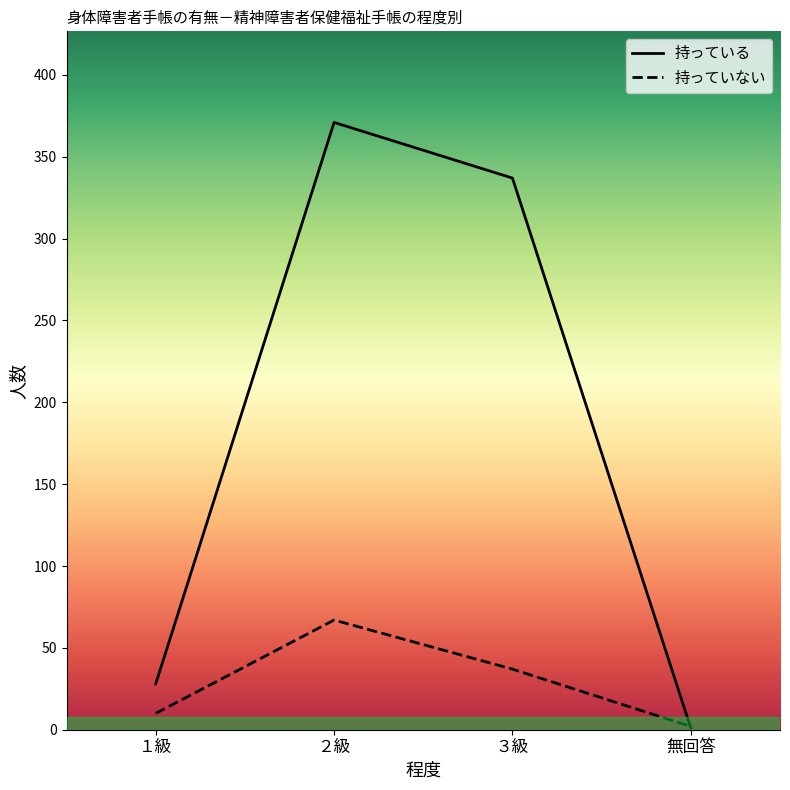

What is the sum of all 持っている values?

116